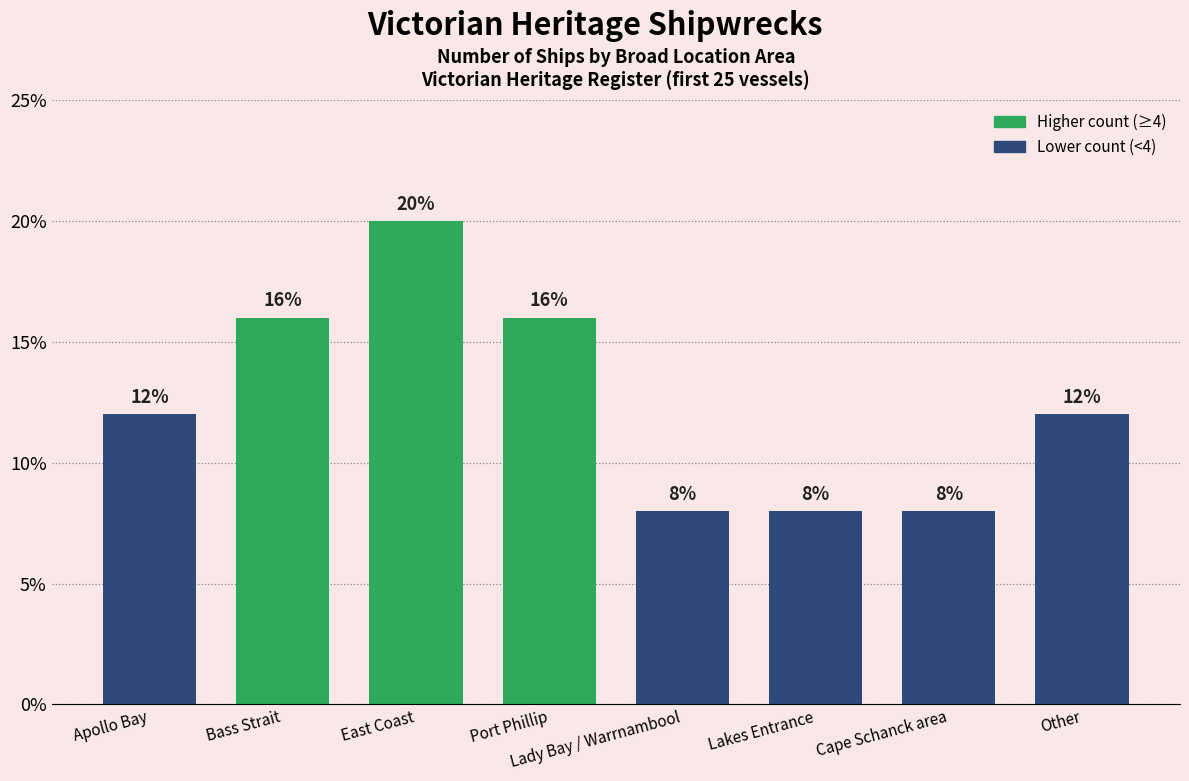

What is the label of the 2nd bar from the right?

Cape Schanck area